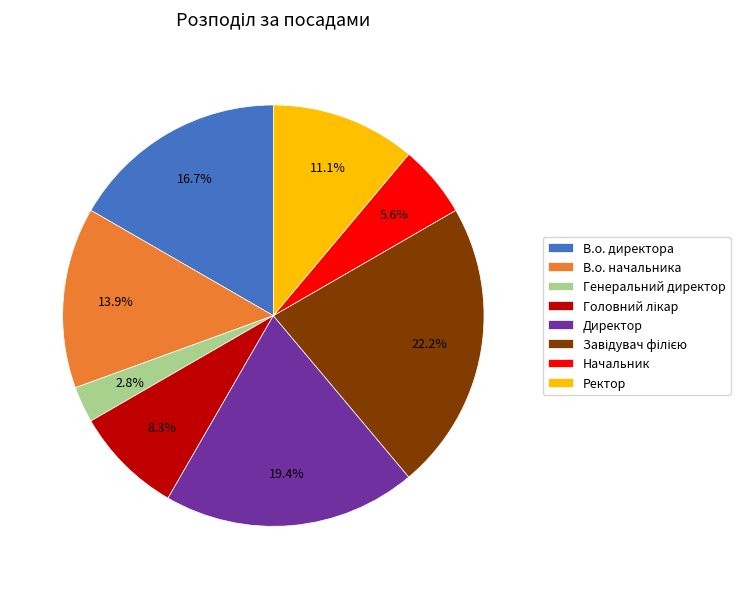

Is it true that Начальник is 1% of the pie?

False